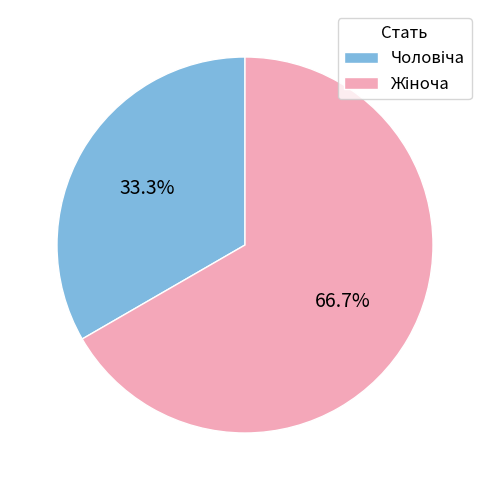

How many slices are in this pie chart?

2